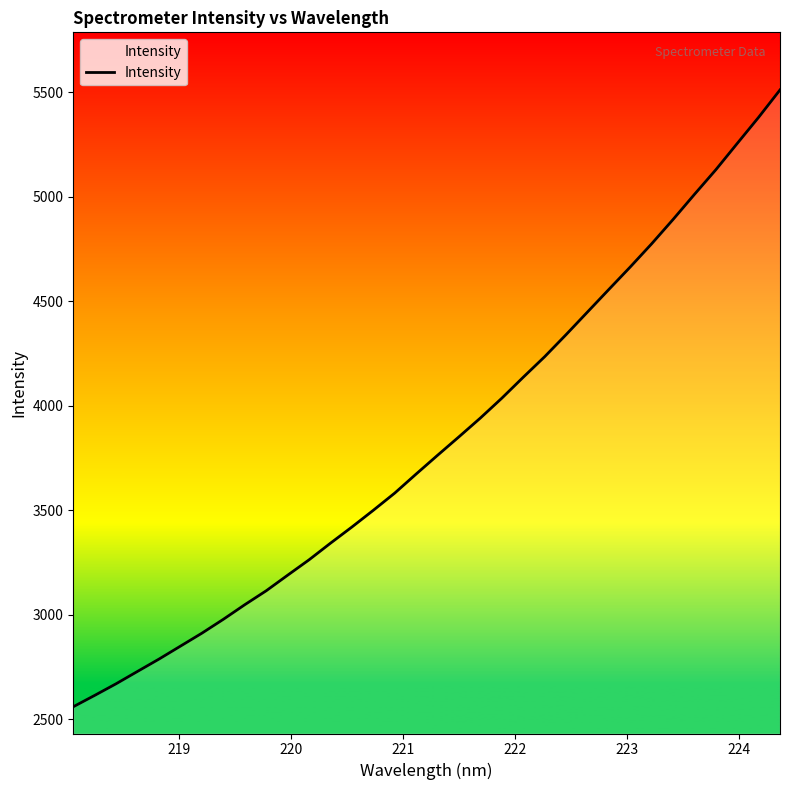

What is the greatest value displayed?

5512.2